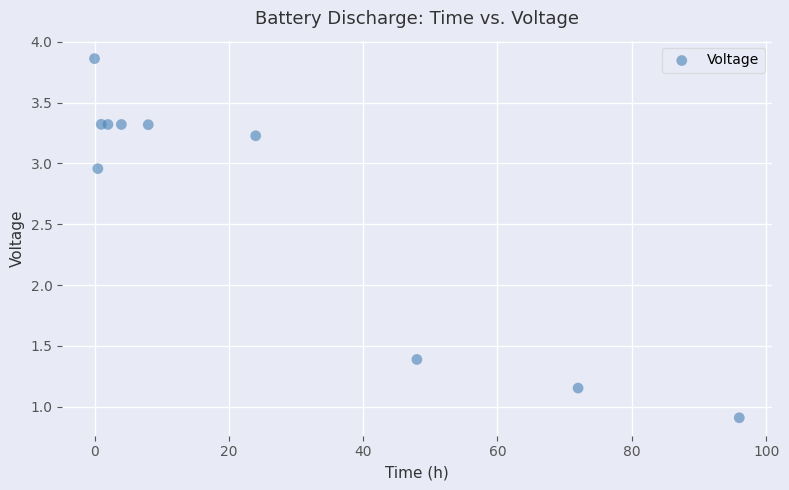

What Y value in the scatter plot is closest to 2?

1.4